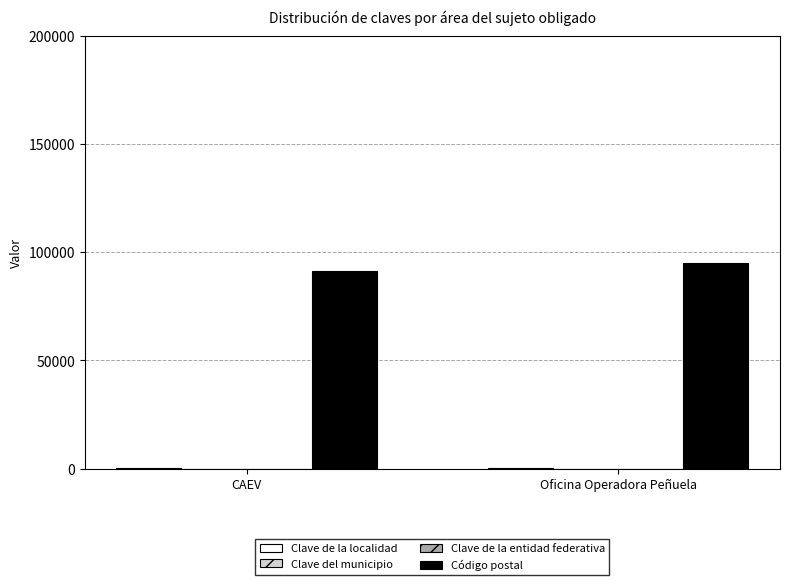

Which series has the largest total across all categories?

Código postal